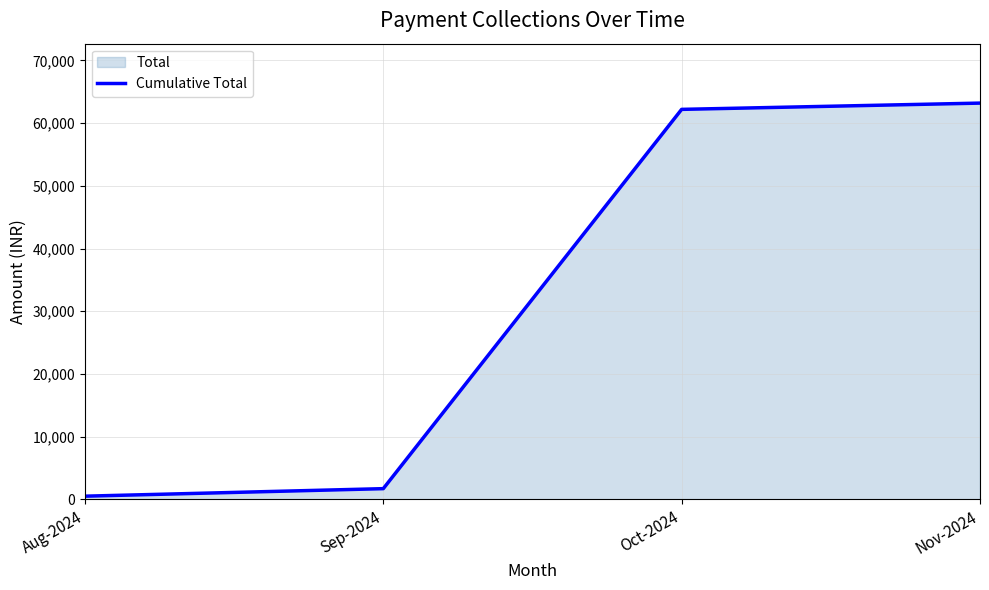

Reading right to left, transcribe all the data shown in this chart.

Nov-2024=63200	Oct-2024=62200	Sep-2024=1700	Aug-2024=500